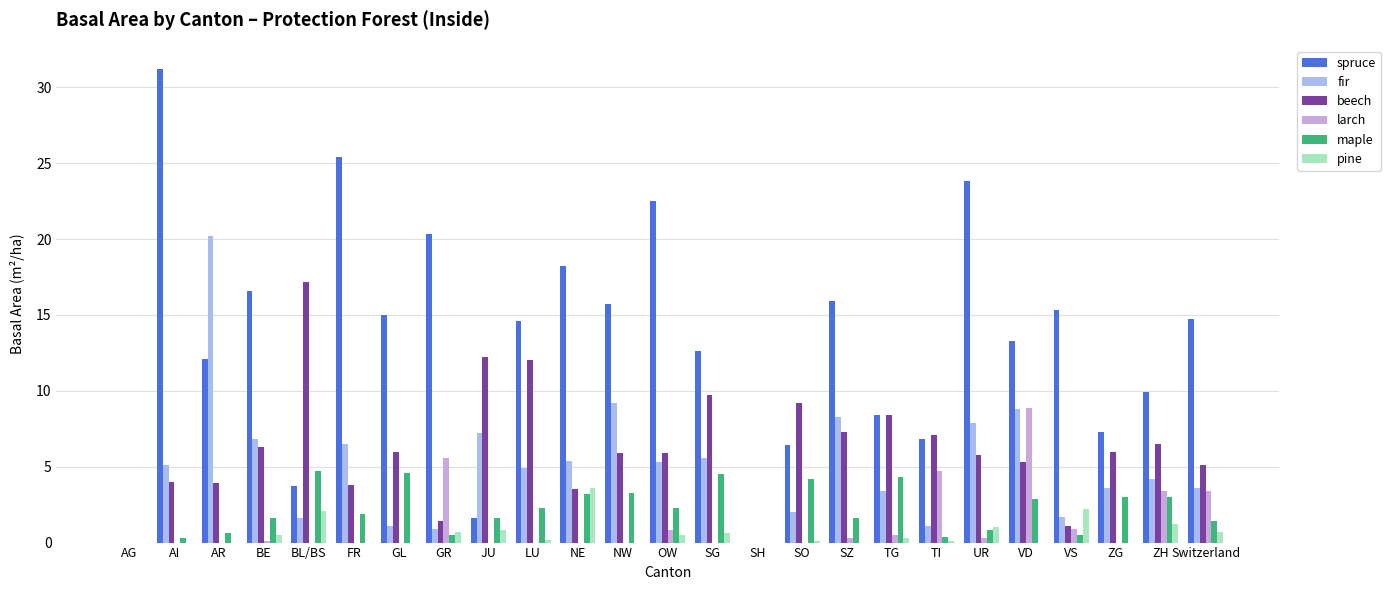

The value of larch at ZG is 5.8. True or false?

False